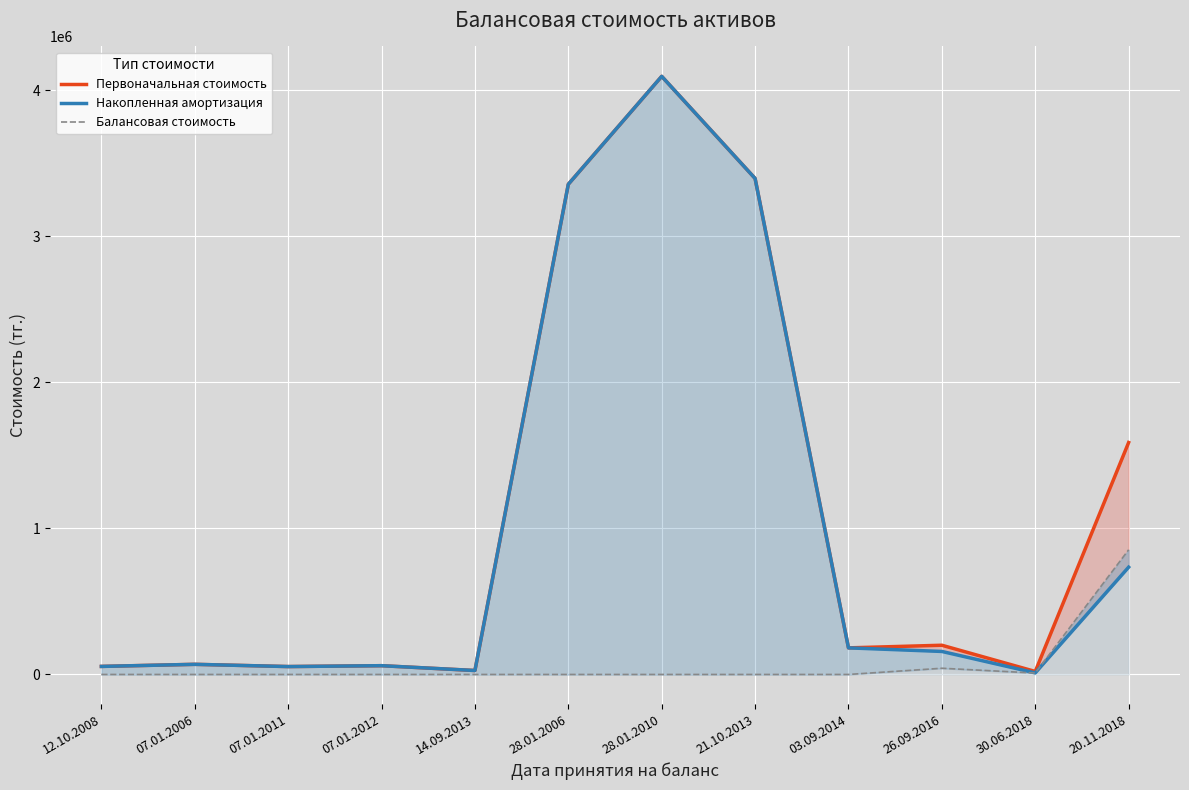

Where do Накопленная амортизация and Балансовая стоимость first cross each other?

30.06.2018 and 20.11.2018